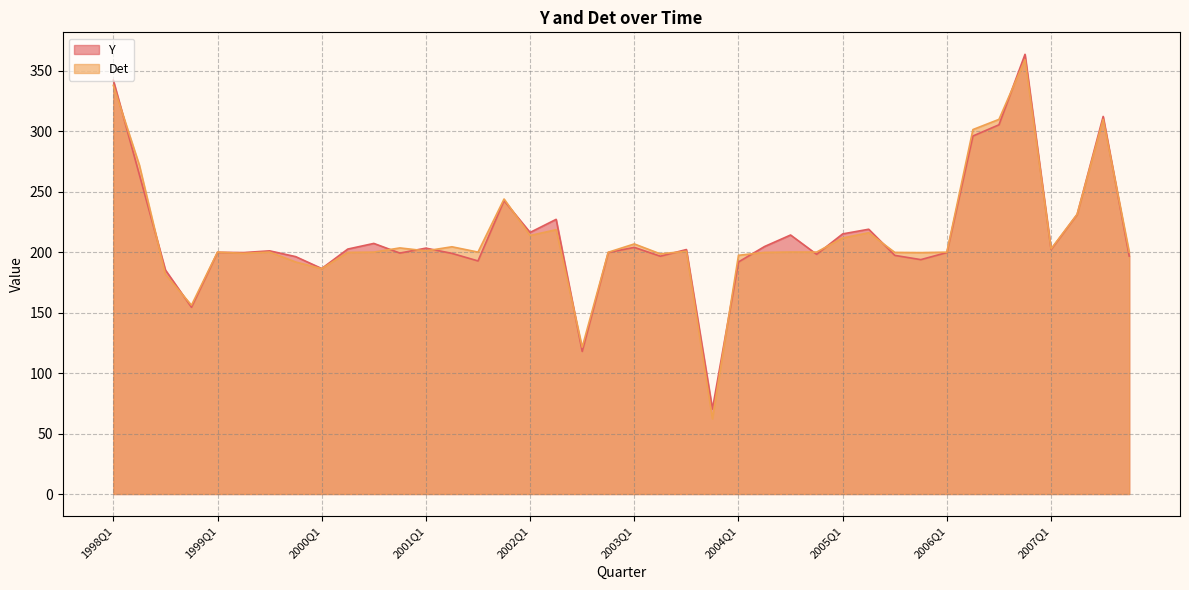

Reading left to right, what are all the values shown in this chart?

Y: 342.1	264.0	185.2	154.4	199.8	199.6	201.0	196.3	186.4	202.5	207.2	199.2	203.3	198.9	192.7	242.5	216.3	227.1	117.9	199.7	203.9	196.6	202.1	70.3	191.8	204.6	214.1	198.2	215.0	218.9	197.3	193.8	199.6	296.0	305.3	363.5	202.2	231.1	312.1	196.7
Det: 337.8	271.9	181.5	156.1	200.0	199.0	200.0	191.8	186.3	199.8	200.0	203.5	201.0	204.4	200.0	243.9	213.7	218.5	121.4	199.9	206.8	198.5	200.7	62.2	197.3	199.8	200.1	200.0	211.7	216.0	199.8	199.6	199.9	301.3	309.7	359.0	202.7	231.2	309.7	200.0